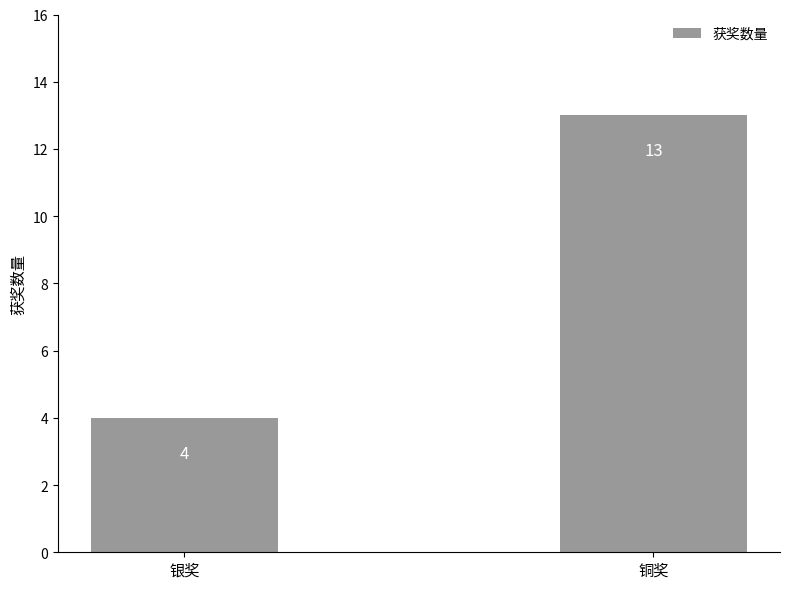

What is the maximum value shown in the chart?

13